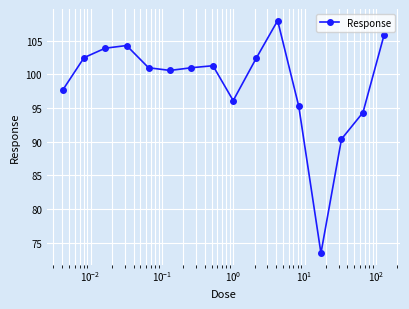

True or false: the data has more than 1 interior local peaks.

True